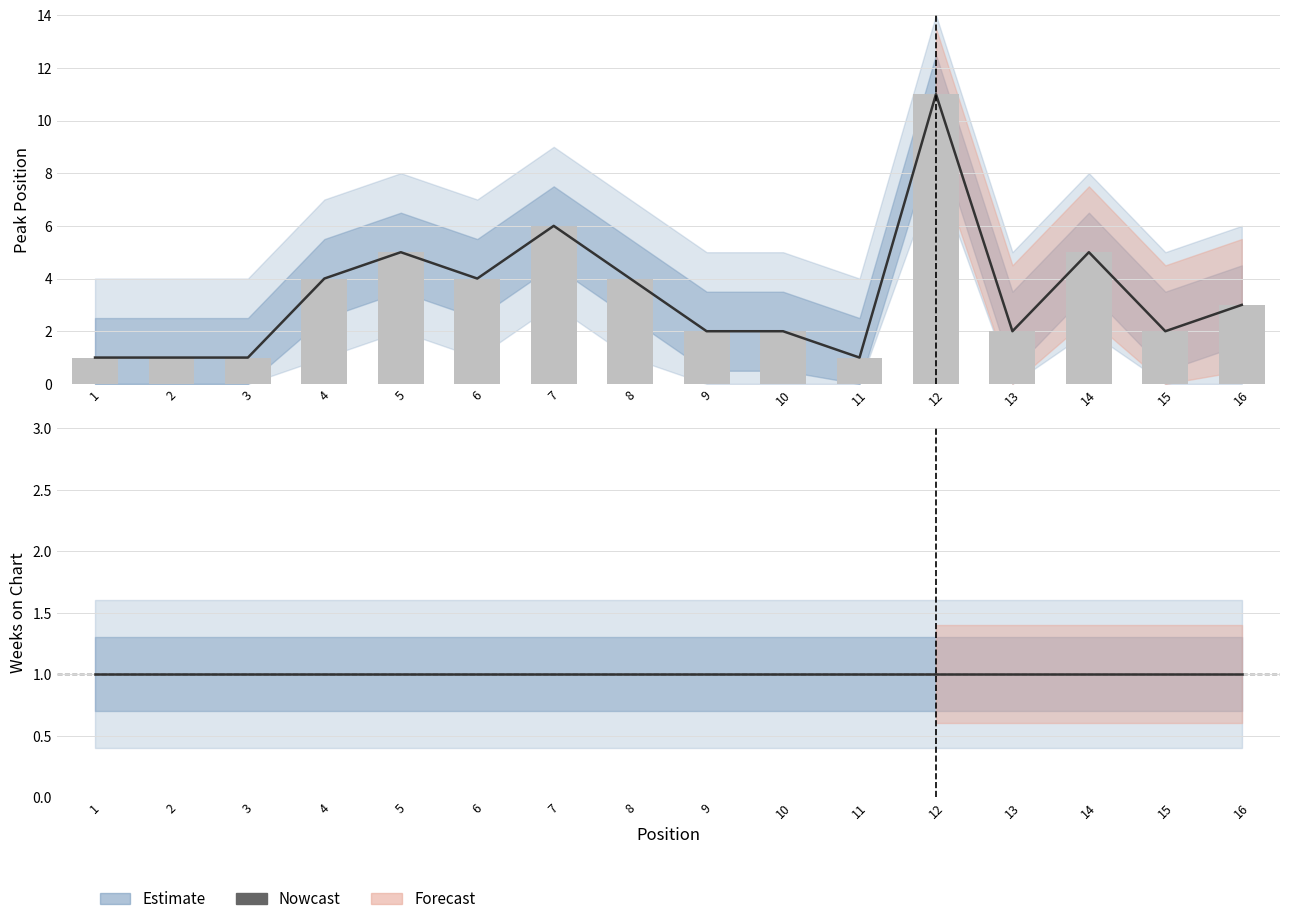

What is the approximate value of Nowcast at 8?

1